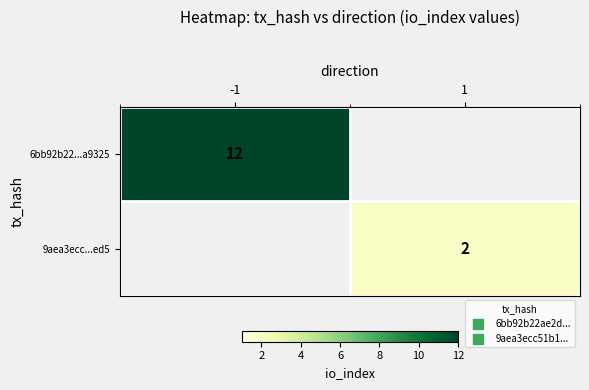

How many categories are shown in the chart?

2